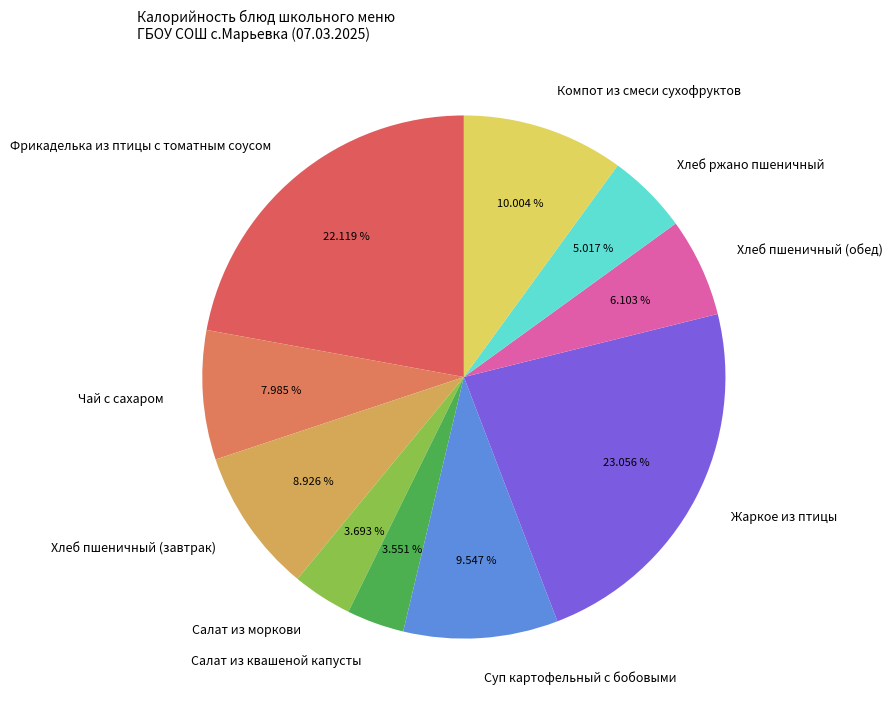

Which has a higher value, Салат из моркови or Фрикаделька из птицы с томатным соусом?

Фрикаделька из птицы с томатным соусом